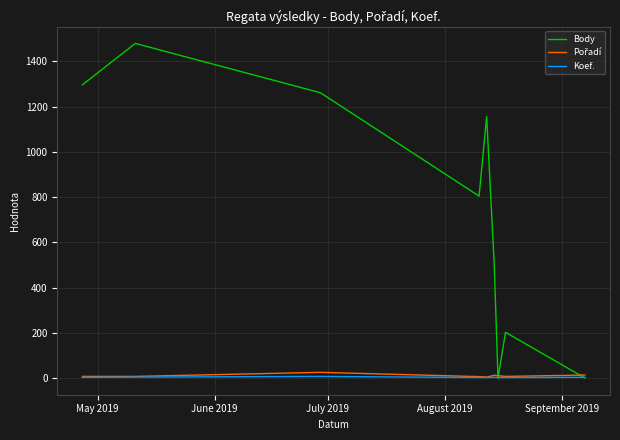

Which series has the widest spread of values?

Body